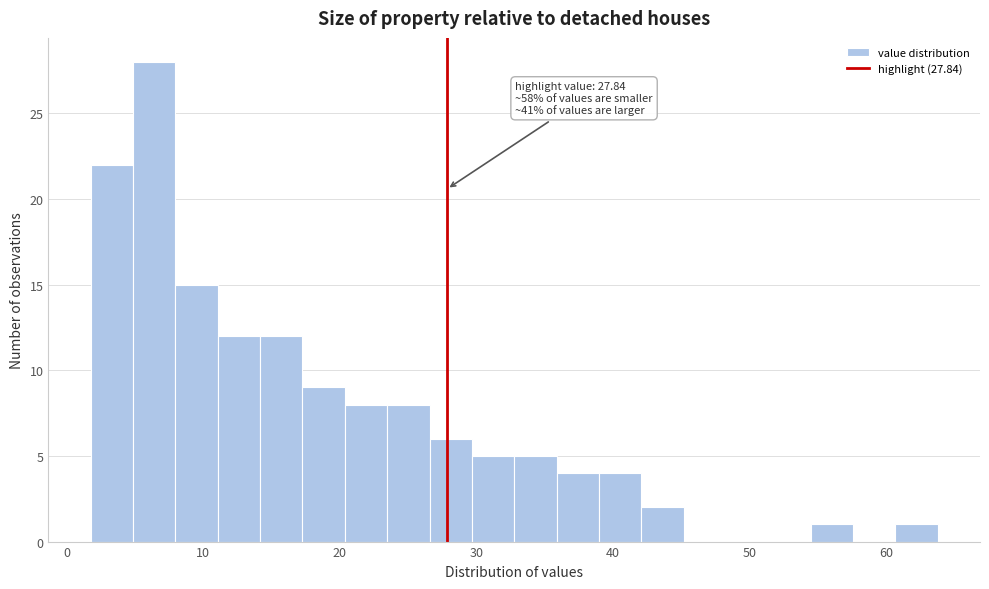

Around what value on the x-axis is the tallest bar? Give the approximate position of its centre, as read against the axis.

6